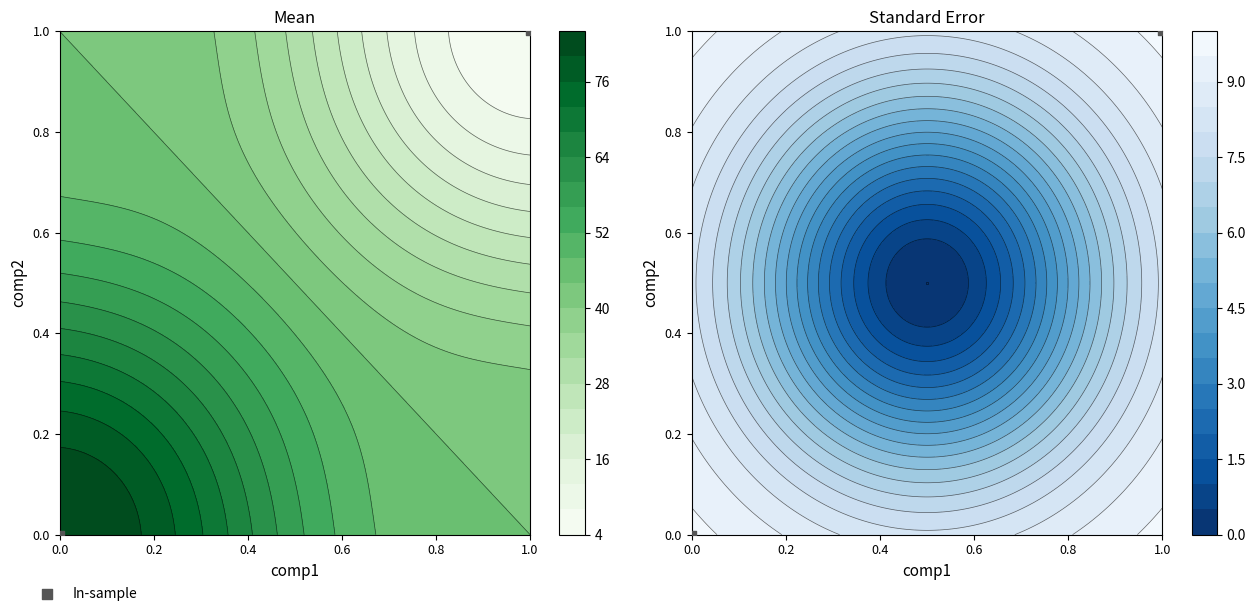

Which label corresponds to the largest value in the chart?

1.0